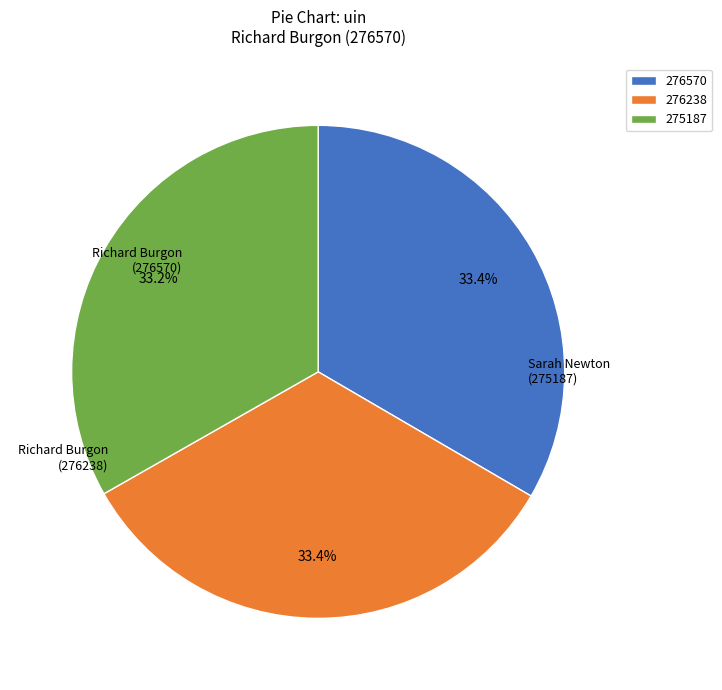

Does 276238 account for over 50% of the chart?

No